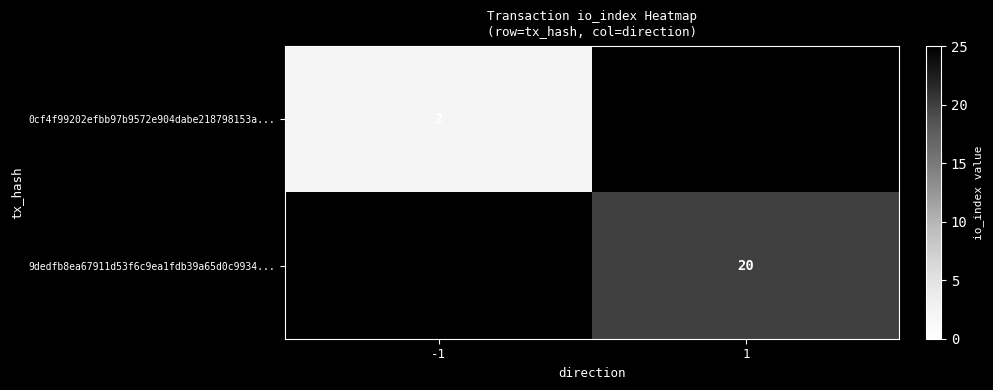

How many categories are shown in the chart?

2